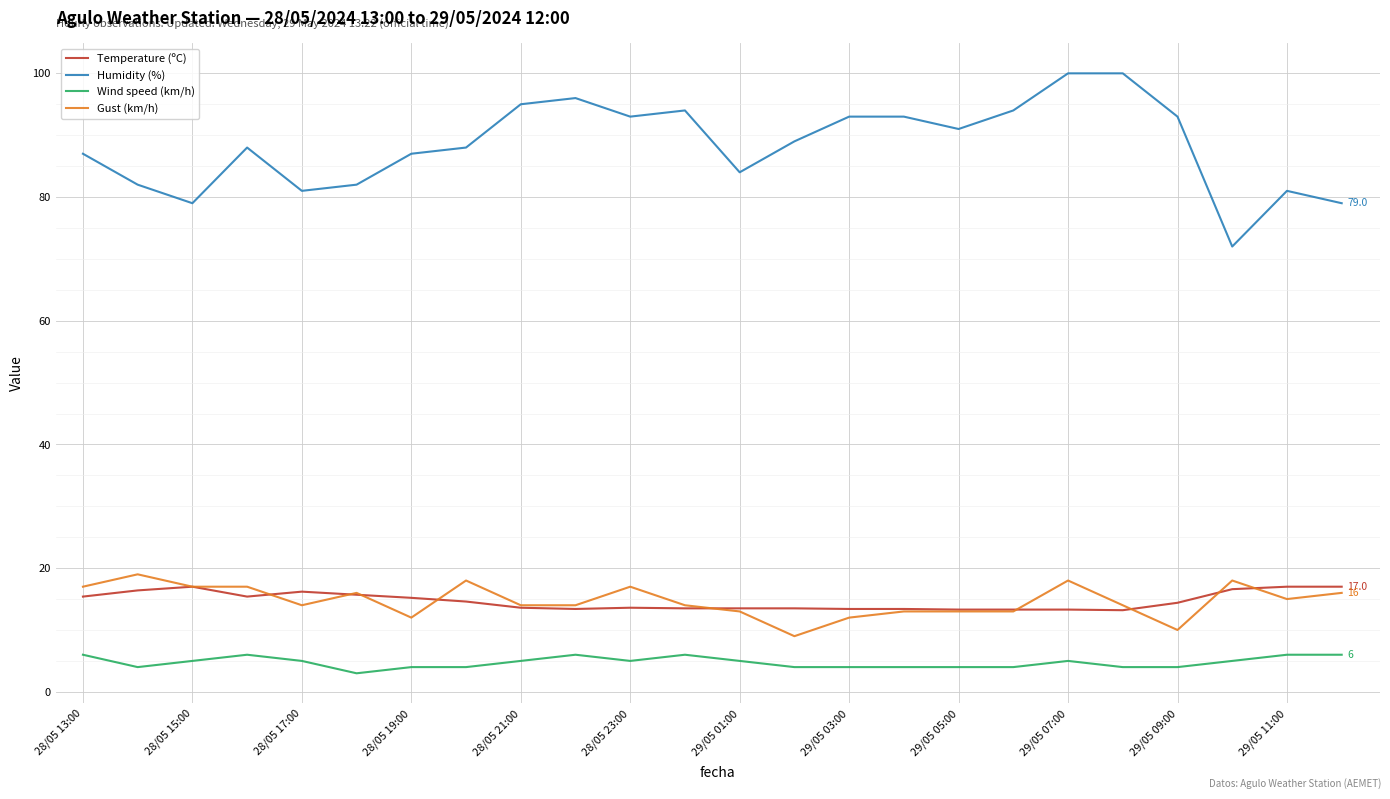

True or false: Humidity (%) and Gust (km/h) cross at least once.

False